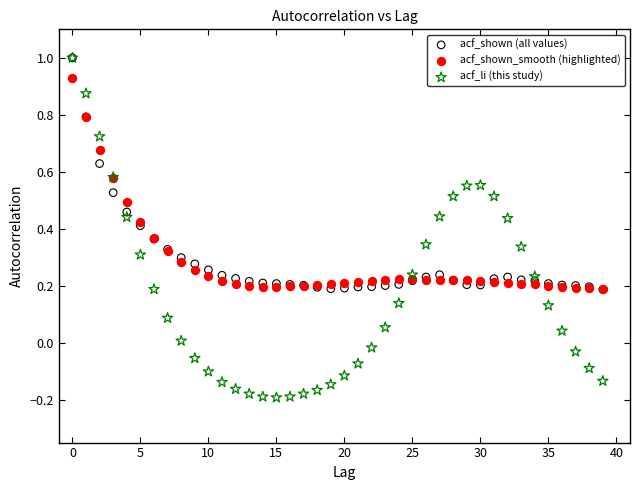

What are all the series names shown in the legend?

acf_shown (all values), acf_shown_smooth (highlighted), acf_li (this study)